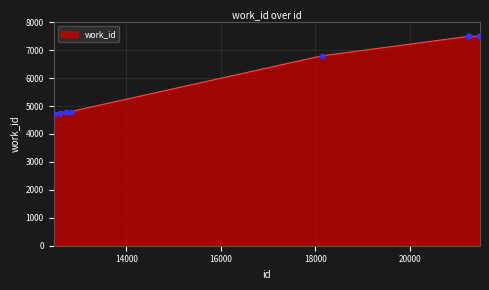

What is the maximum value shown in the chart?

7505